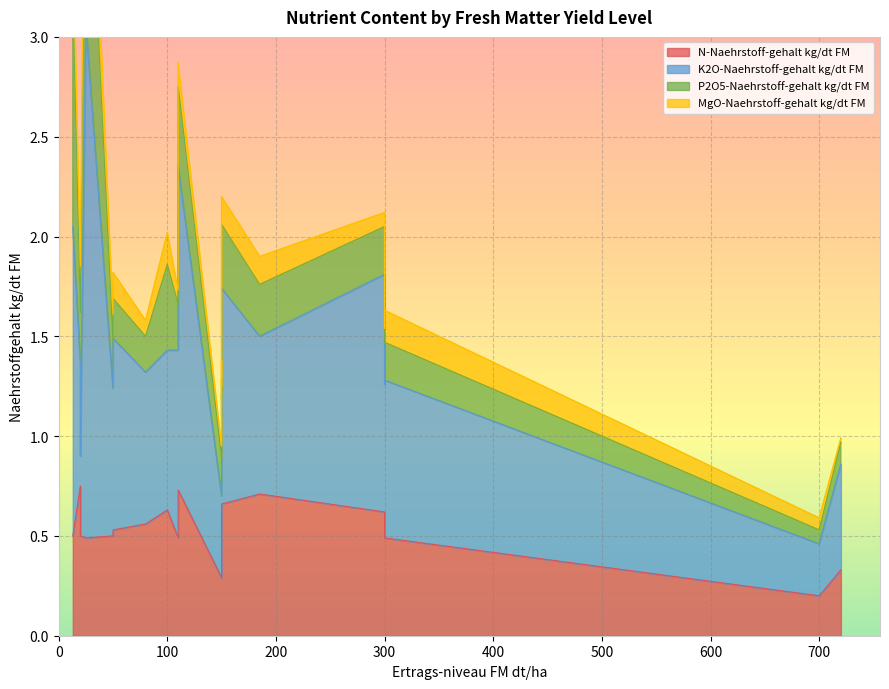

At how many categories does at least one series exceed 0?

20